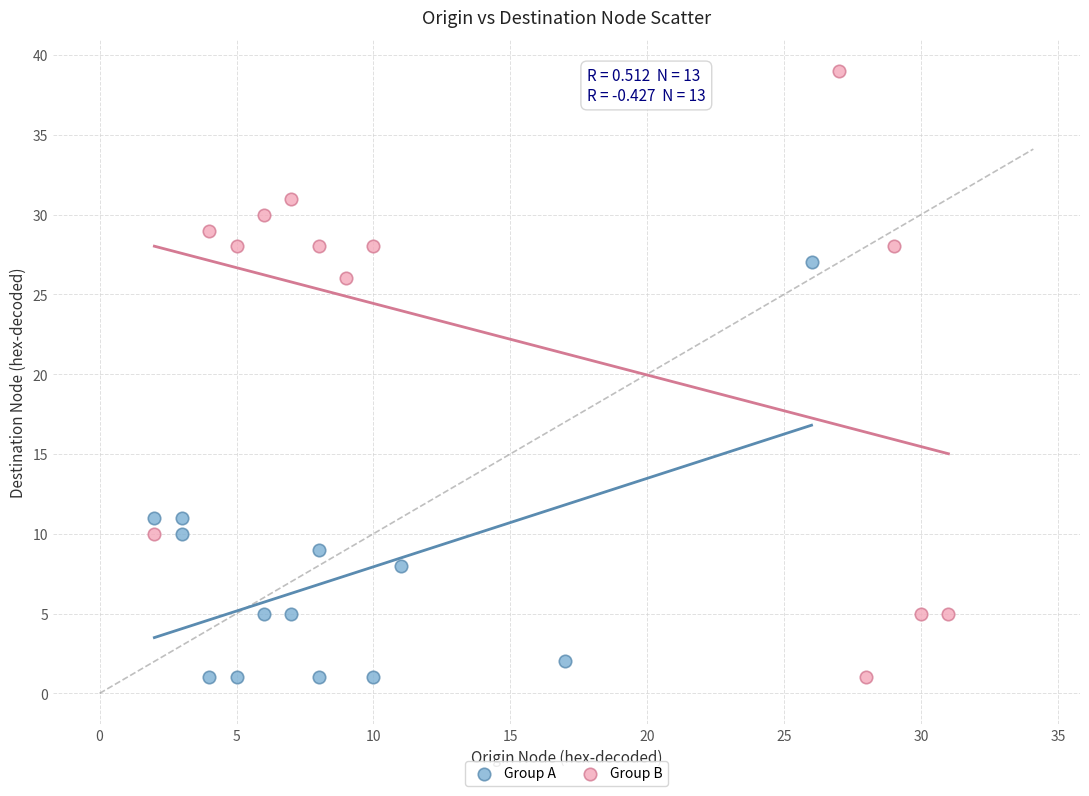

What are all the series names shown in the legend?

Group A, Group B